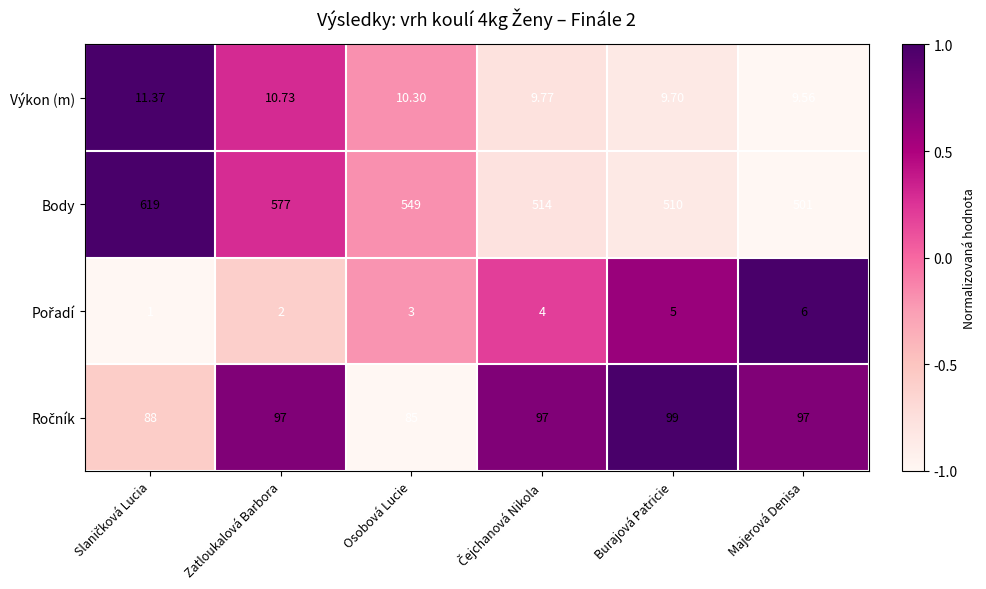

Between Osobová Lucie and Majerová Denisa, which series saw the biggest shift?

Body